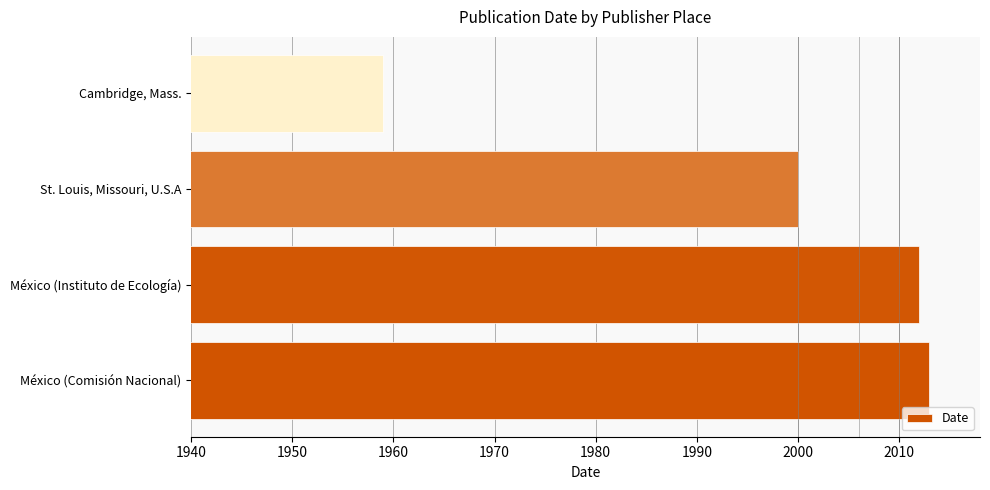

Reading bottom to top, transcribe all the data shown in this chart.

México (Comisión Nacional)=2013	México (Instituto de Ecología)=2012	St. Louis, Missouri, U.S.A=2000	Cambridge, Mass.=1959